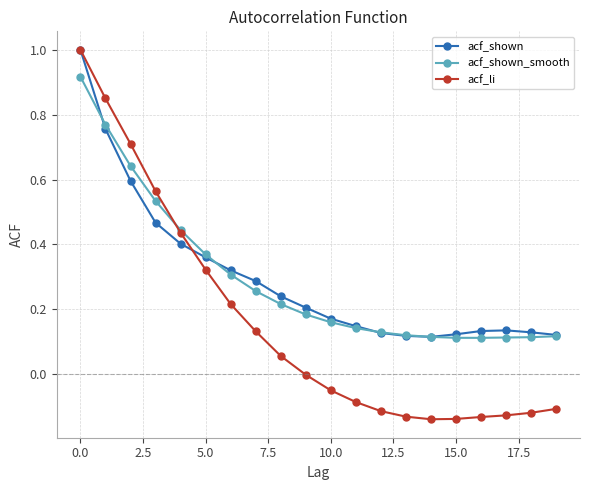

What is the maximum value shown in the chart?

1.0